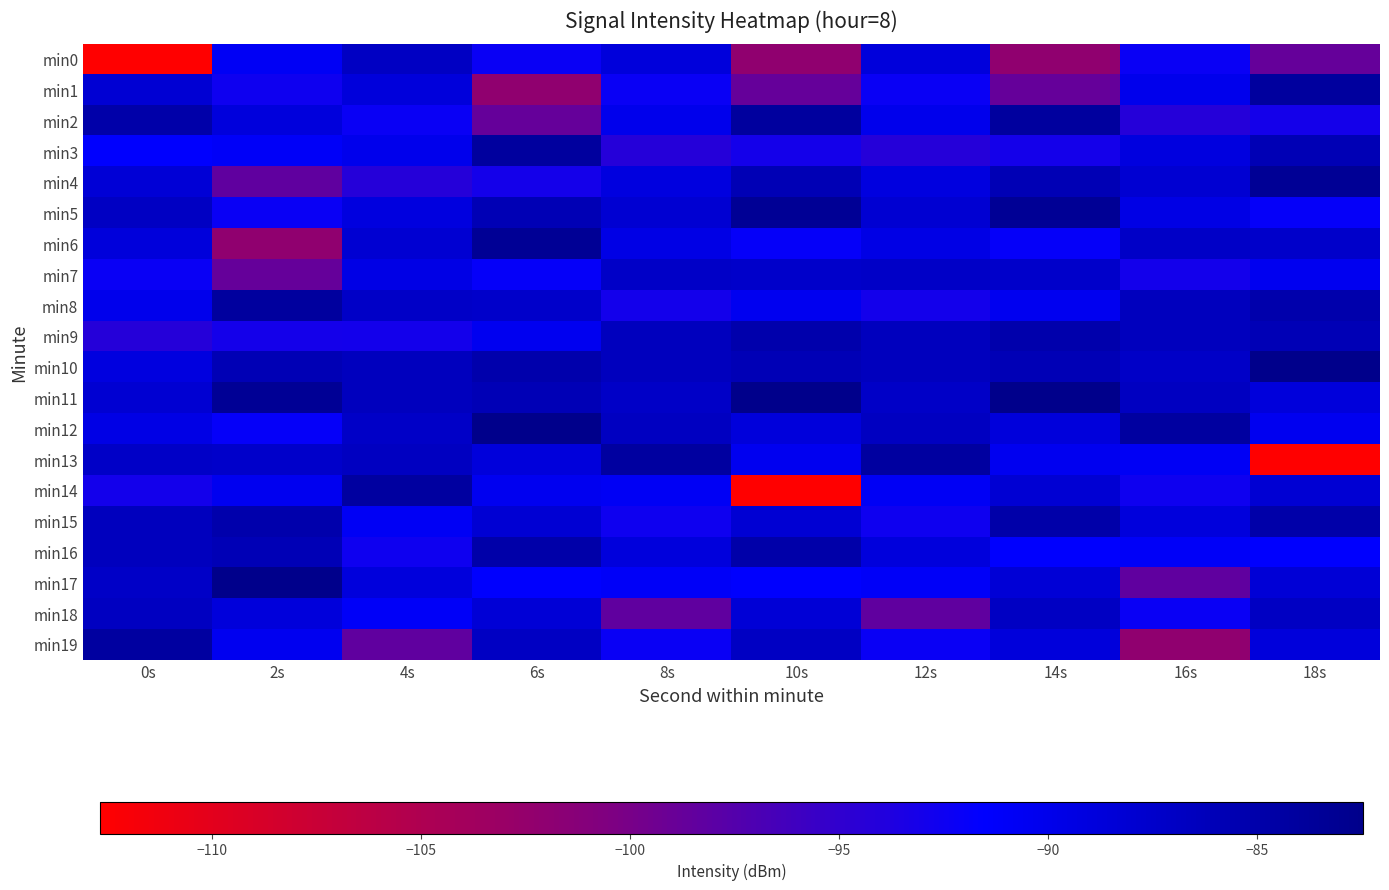

Reading left to right, transcribe all the data shown in this chart.

min0: 0s=-112.7	2s=-90.8	4s=-86.9	6s=-92.2	8s=-88.7	10s=-102.1	12s=-88.7	14s=-102.1	16s=-92.2	18s=-98.6
min1: 0s=-88.2	2s=-92.5	4s=-88.7	6s=-102.1	8s=-92.2	10s=-98.6	12s=-92.2	14s=-98.6	16s=-90.1	18s=-84.1
min2: 0s=-84.9	2s=-88.9	4s=-92.2	6s=-98.6	8s=-90.1	10s=-84.1	12s=-90.1	14s=-84.1	16s=-94.2	18s=-93.0
min3: 0s=-91.6	2s=-91.0	4s=-90.1	6s=-84.1	8s=-94.2	10s=-93.0	12s=-94.2	14s=-93.0	16s=-89.2	18s=-85.8
min4: 0s=-88.4	2s=-98.3	4s=-94.2	6s=-93.0	8s=-89.2	10s=-85.8	12s=-89.2	14s=-85.8	16s=-88.0	18s=-83.3
min5: 0s=-86.9	2s=-92.2	4s=-89.2	6s=-85.8	8s=-88.0	10s=-83.3	12s=-88.0	14s=-83.3	16s=-89.7	18s=-91.9
min6: 0s=-88.7	2s=-102.1	4s=-88.0	6s=-83.3	8s=-89.7	10s=-91.9	12s=-89.7	14s=-91.9	16s=-87.2	18s=-87.4
min7: 0s=-92.2	2s=-98.6	4s=-89.7	6s=-91.9	8s=-87.2	10s=-87.4	12s=-87.2	14s=-87.4	16s=-93.0	18s=-90.5
min8: 0s=-90.1	2s=-84.1	4s=-87.2	6s=-87.4	8s=-93.0	10s=-90.5	12s=-93.0	14s=-90.5	16s=-86.6	18s=-85.1
min9: 0s=-94.2	2s=-93.0	4s=-93.0	6s=-90.5	8s=-86.6	10s=-85.1	12s=-86.6	14s=-85.1	16s=-86.6	18s=-85.9
min10: 0s=-89.2	2s=-85.8	4s=-86.6	6s=-85.1	8s=-86.6	10s=-85.9	12s=-86.6	14s=-85.9	16s=-87.3	18s=-82.5
min11: 0s=-88.0	2s=-83.3	4s=-86.6	6s=-85.9	8s=-87.3	10s=-82.5	12s=-87.3	14s=-82.5	16s=-86.8	18s=-88.8
min12: 0s=-89.7	2s=-91.9	4s=-87.3	6s=-82.5	8s=-86.8	10s=-88.8	12s=-86.8	14s=-88.8	16s=-84.2	18s=-90.5
min13: 0s=-87.2	2s=-87.4	4s=-86.8	6s=-88.8	8s=-84.2	10s=-90.5	12s=-84.2	14s=-90.5	16s=-90.8	18s=-112.7
min14: 0s=-93.0	2s=-90.5	4s=-84.2	6s=-90.5	8s=-90.8	10s=-112.7	12s=-90.8	14s=-88.2	16s=-92.5	18s=-88.2
min15: 0s=-86.6	2s=-85.1	4s=-90.8	6s=-88.2	8s=-92.5	10s=-88.2	12s=-92.5	14s=-84.9	16s=-88.9	18s=-84.9
min16: 0s=-86.6	2s=-85.9	4s=-92.5	6s=-84.9	8s=-88.9	10s=-84.9	12s=-88.9	14s=-91.6	16s=-91.0	18s=-91.6
min17: 0s=-87.3	2s=-82.5	4s=-88.9	6s=-91.6	8s=-91.0	10s=-91.6	12s=-91.0	14s=-88.4	16s=-98.3	18s=-88.4
min18: 0s=-86.8	2s=-88.8	4s=-91.0	6s=-88.4	8s=-98.3	10s=-88.4	12s=-98.3	14s=-86.9	16s=-92.2	18s=-86.9
min19: 0s=-84.2	2s=-90.5	4s=-98.3	6s=-86.9	8s=-92.2	10s=-86.9	12s=-92.2	14s=-88.7	16s=-102.1	18s=-88.7